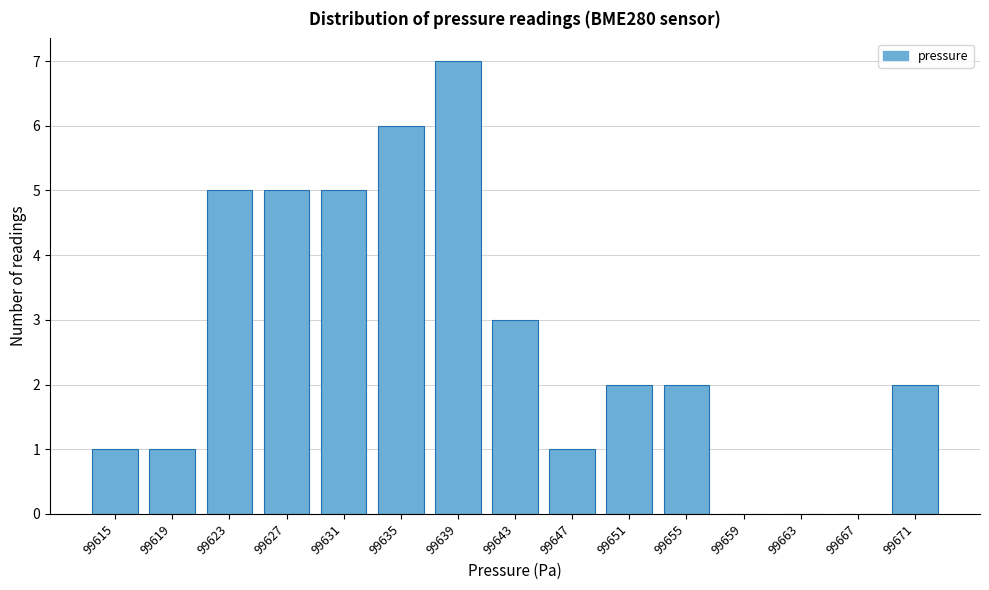

Reading left to right, list all the values displayed in this chart.

99615=1	99619=1	99623=5	99627=5	99631=5	99635=6	99639=7	99643=3	99647=1	99651=2	99655=2	99659=0	99663=0	99667=0	99671=2